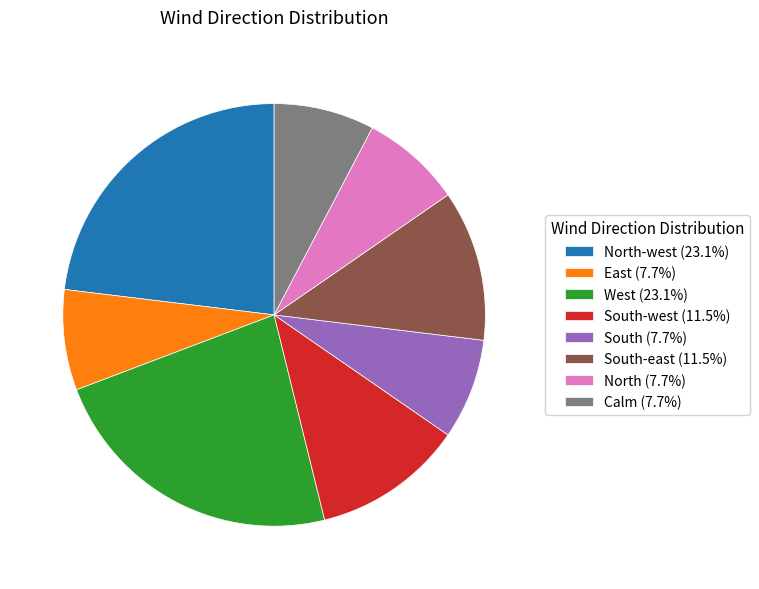

Approximately how many times larger is the value at West (23.1%) compared to North (7.7%)?

3.0